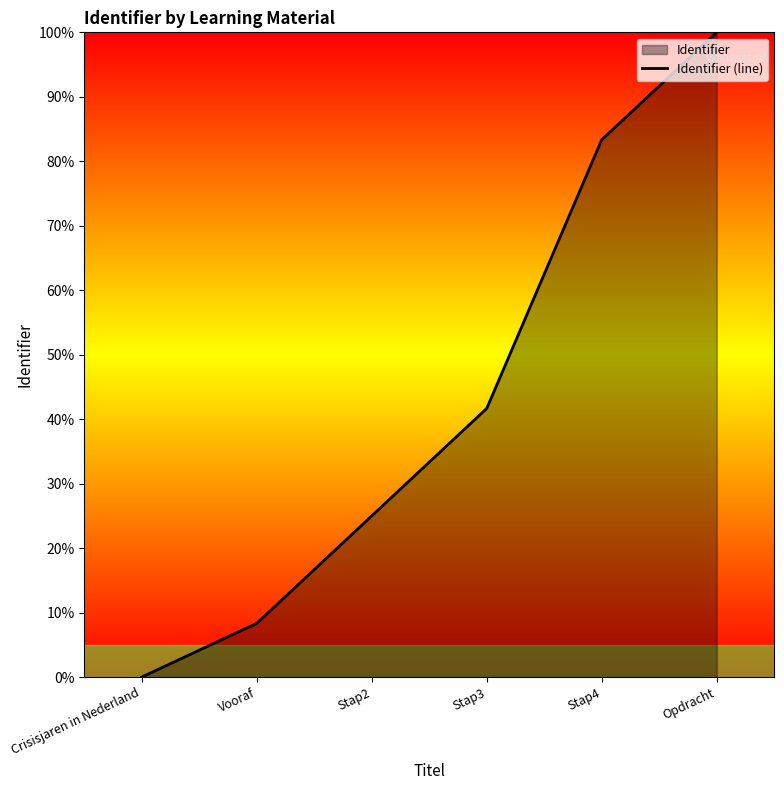

What is the value of the 3rd point from the left?

25.0